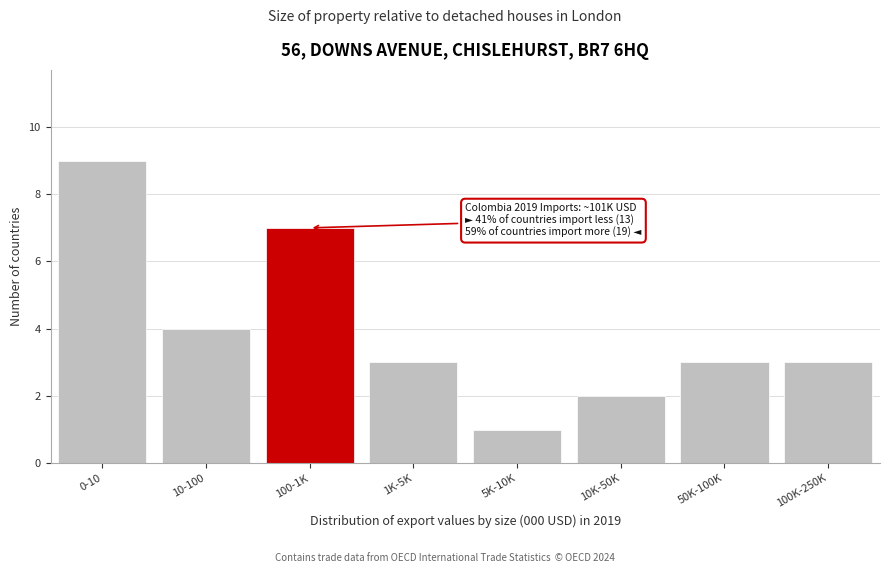

Reading left to right, transcribe all the data shown in this chart.

9	4	7	3	1	2	3	3